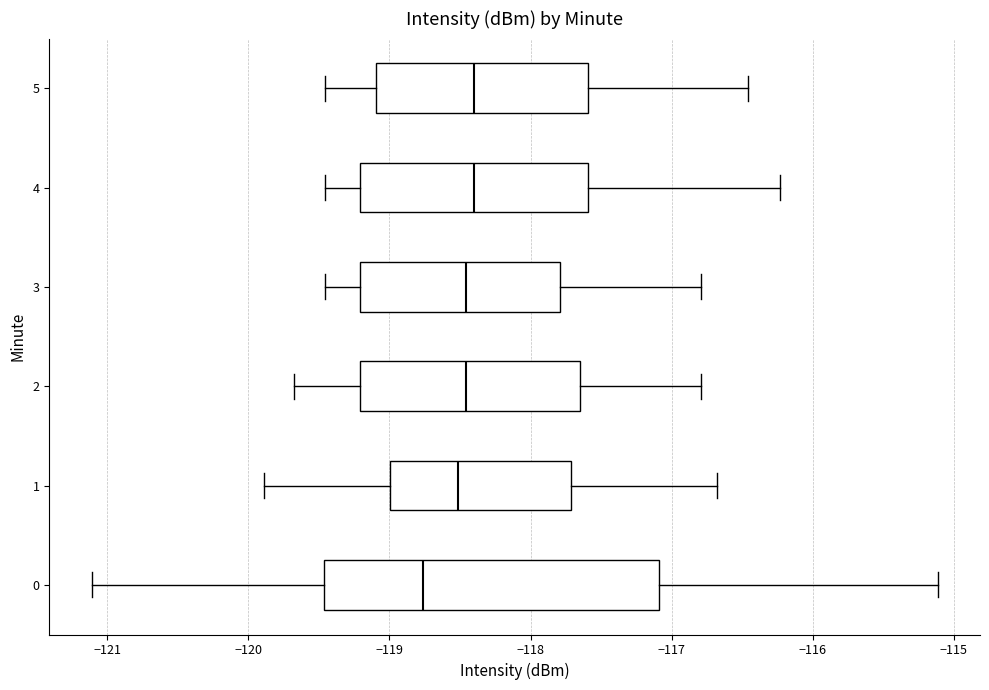

Which box's median line is the furthest to the left?

0